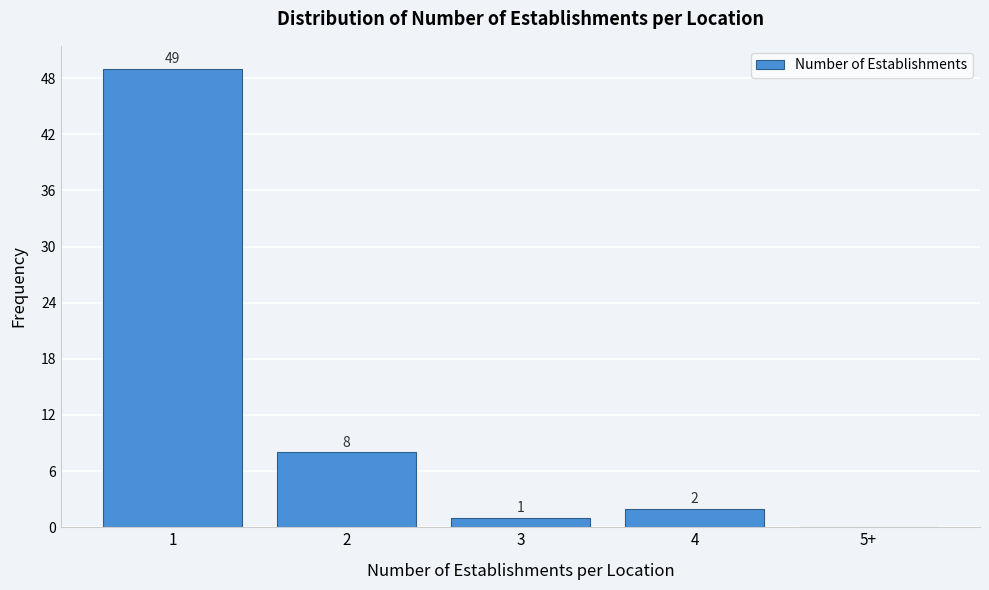

Reading right to left, list all the values displayed in this chart.

5+=0	4=2	3=1	2=8	1=49